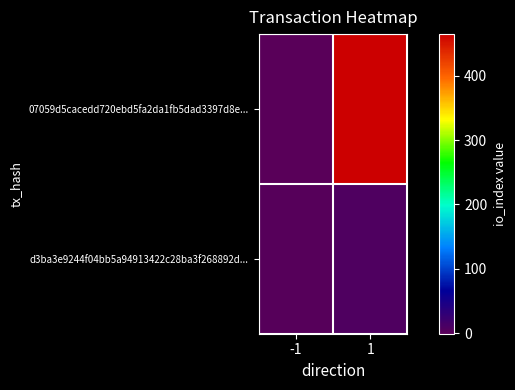

What is the difference between the highest and lowest values at 1?

457